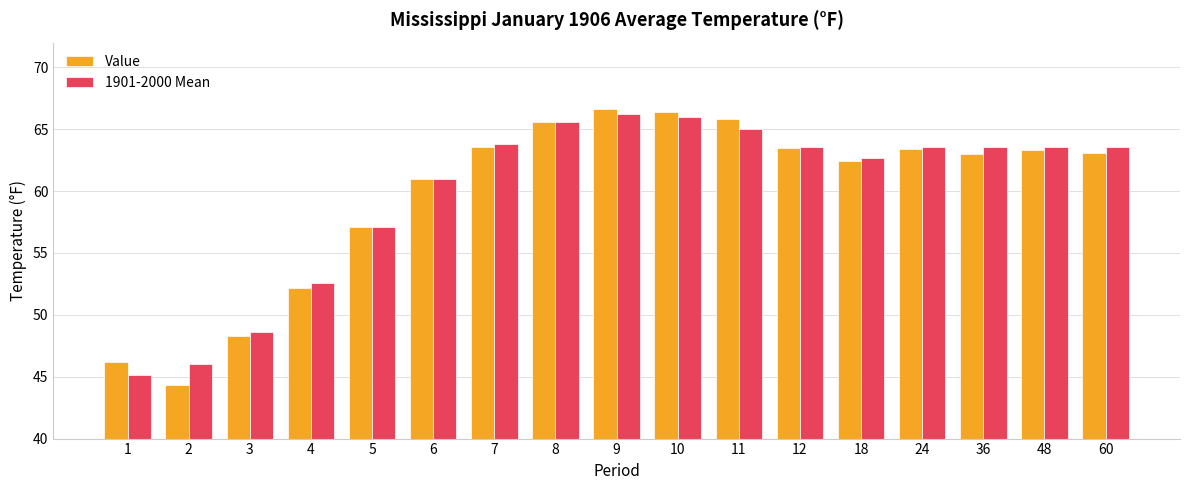

Read the Value value at 11.

65.8